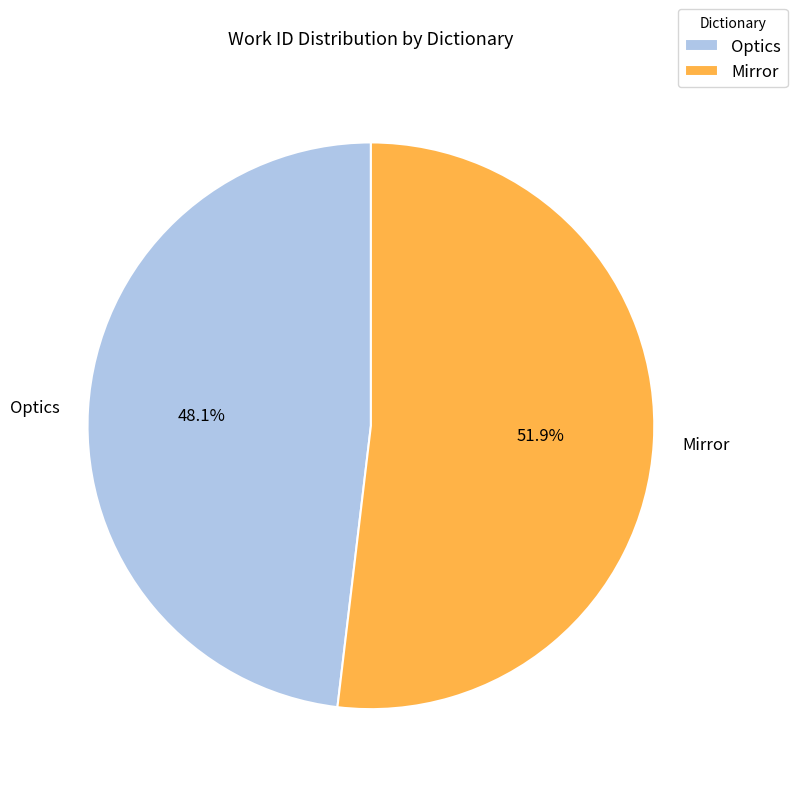

What percentage is the Optics slice, to the nearest percent?

48%